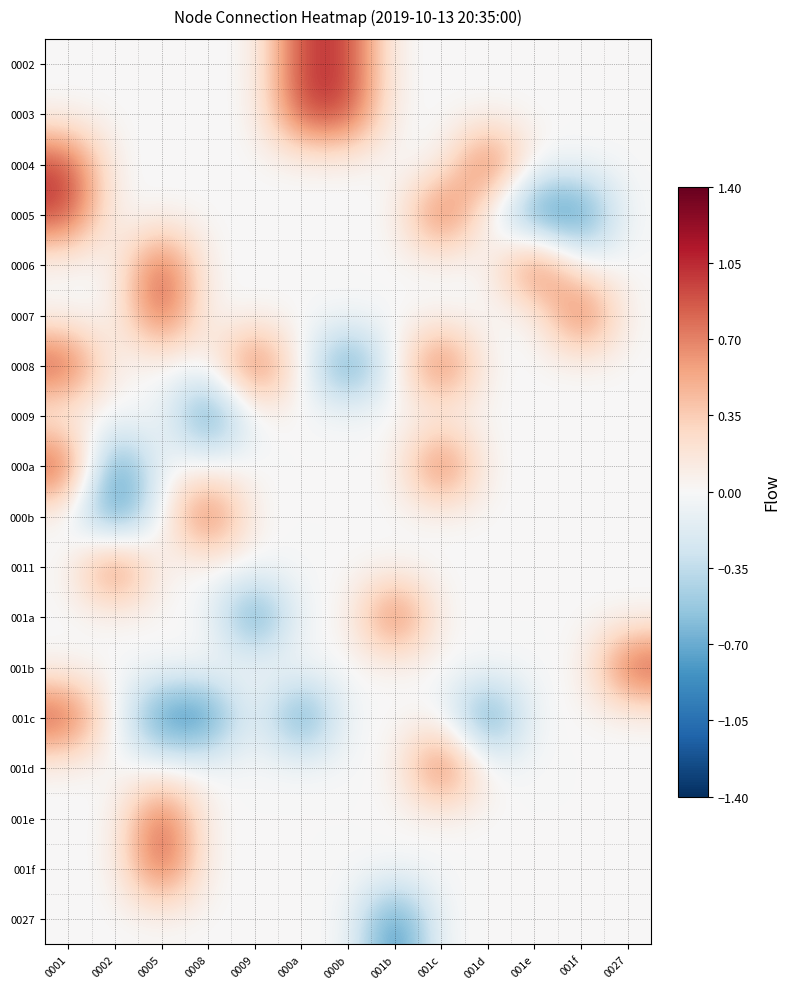

Which label corresponds to the largest value in the chart?

000a